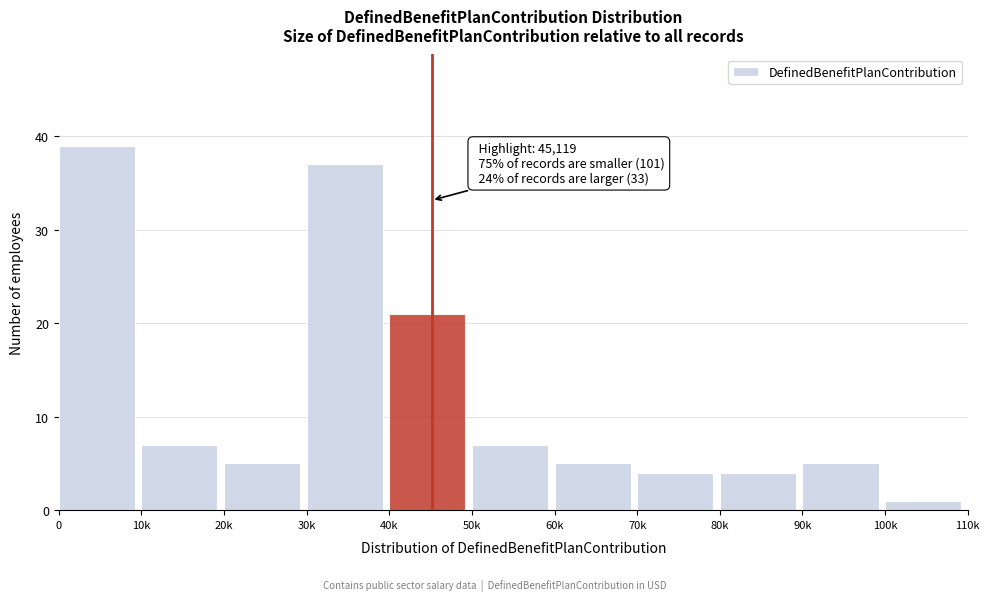

Reading left to right, extract all data points from this chart.

39	7	5	37	21	7	5	4	4	5	1